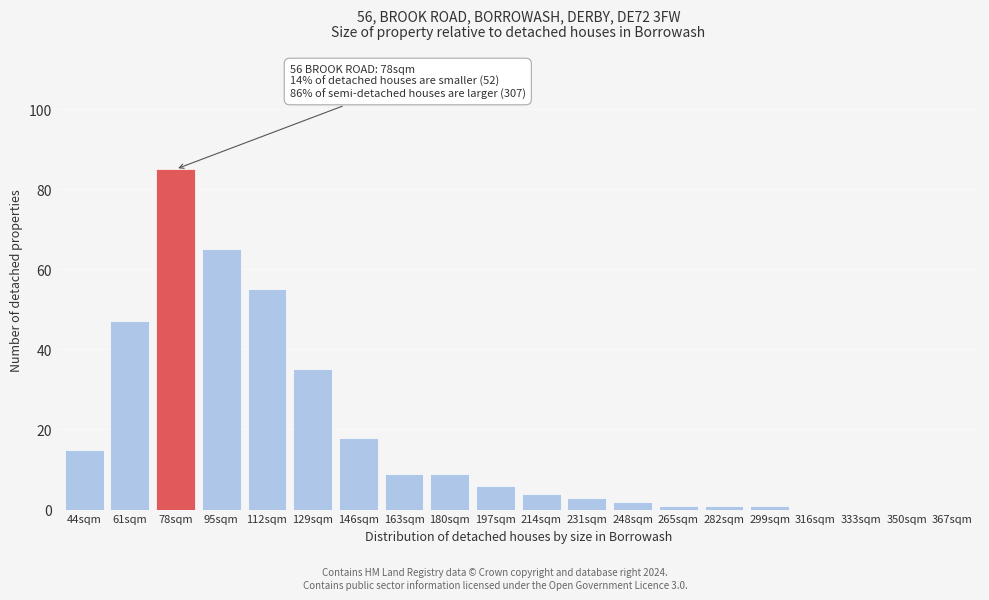

Reading left to right, extract all data points from this chart.

44sqm=15	61sqm=47	78sqm=85	95sqm=65	112sqm=55	129sqm=35	146sqm=18	163sqm=9	180sqm=9	197sqm=6	214sqm=4	231sqm=3	248sqm=2	265sqm=1	282sqm=1	299sqm=1	316sqm=0	333sqm=0	350sqm=0	367sqm=0